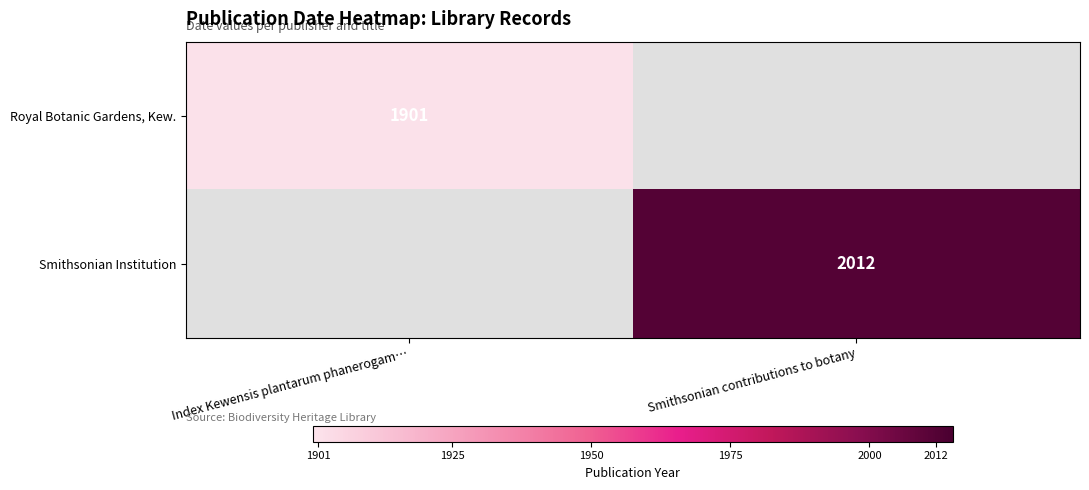

What is the minimum value shown in the chart?

1901.0